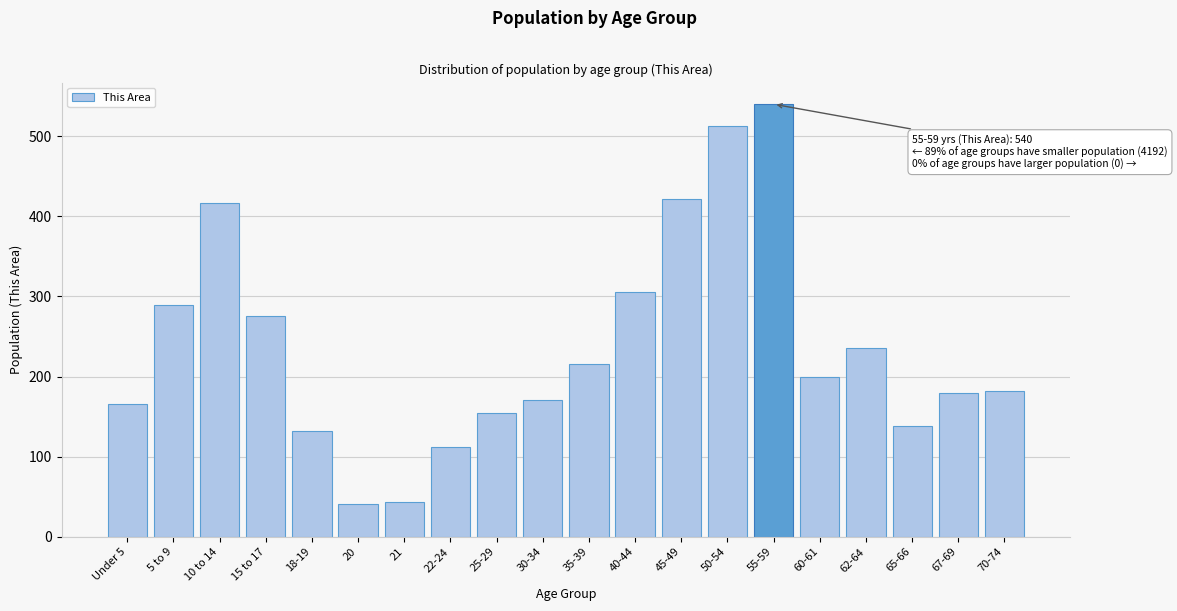

Reading left to right, extract all data points from this chart.

166	289	417	275	132	41	44	112	154	171	216	305	422	513	540	200	236	138	179	182